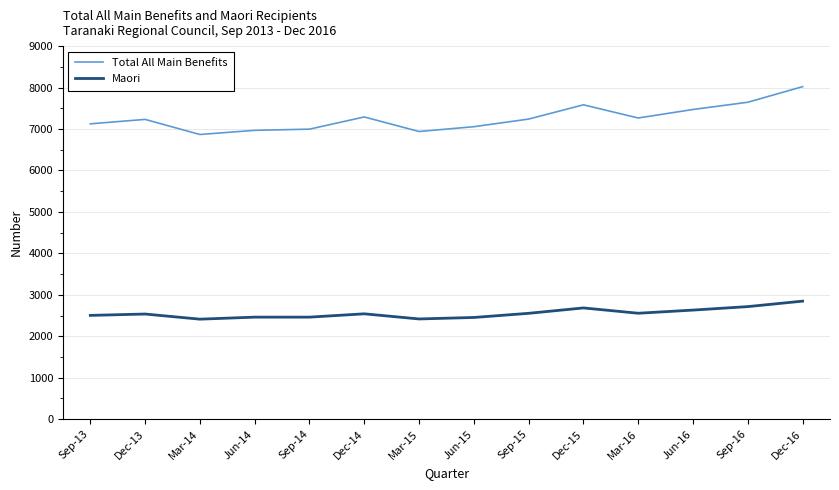

Is it true that Total All Main Benefits equals 6940 at Mar-15?

True